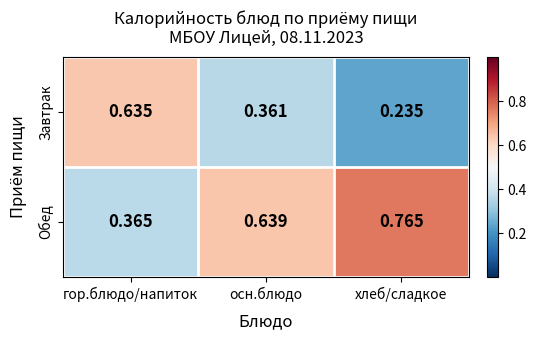

Which category has the highest value in the Обед series?

хлеб/сладкое